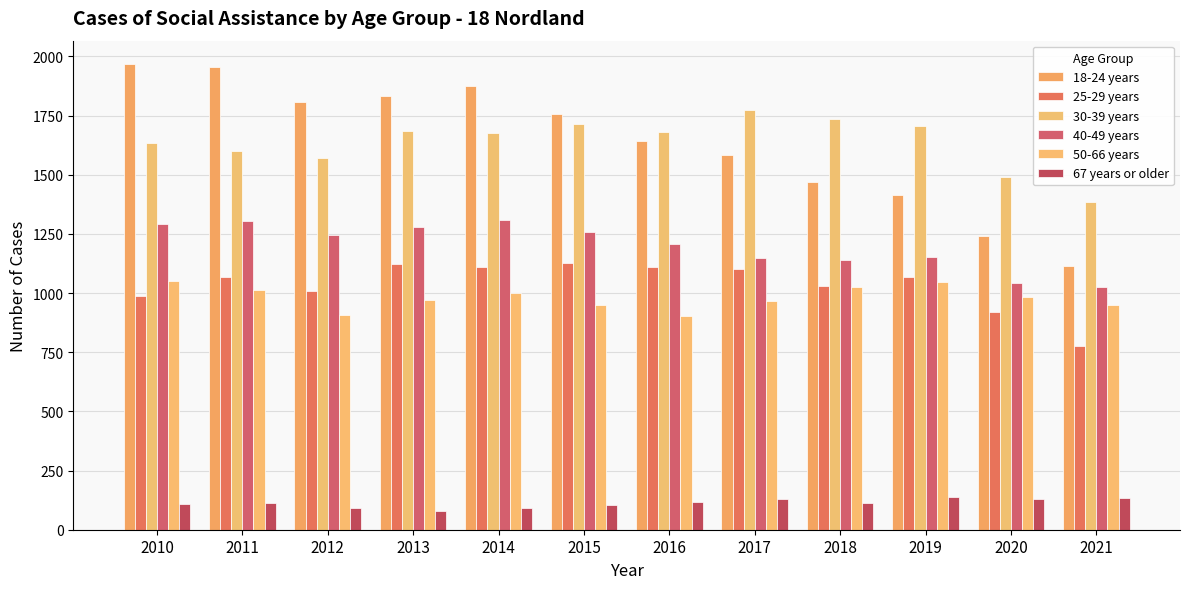

Rank the categories by 18-24 years value from highest to lowest.

2010, 2011, 2014, 2013, 2012, 2015, 2016, 2017, 2018, 2019, 2020, 2021